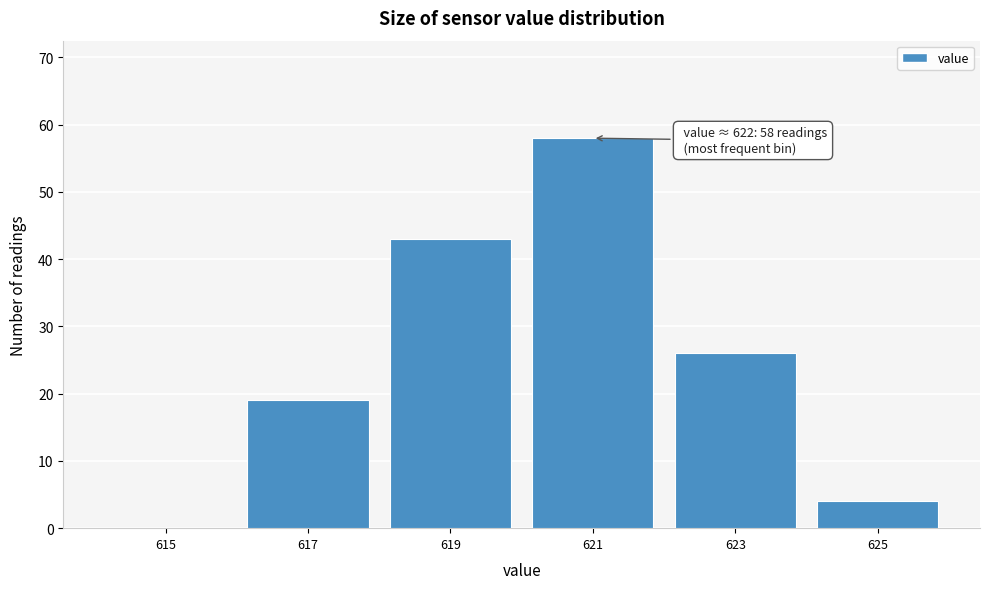

Reading left to right, transcribe all the data shown in this chart.

615=0	617=19	619=43	621=58	623=26	625=4